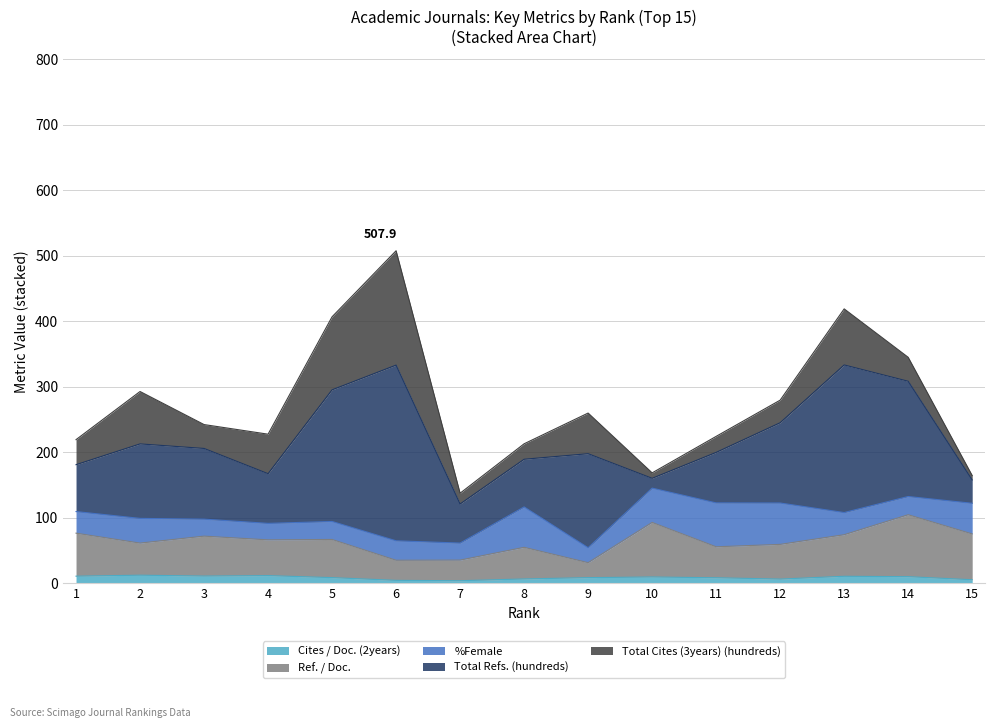

What is the minimum value for Ref. / Doc.?

22.9